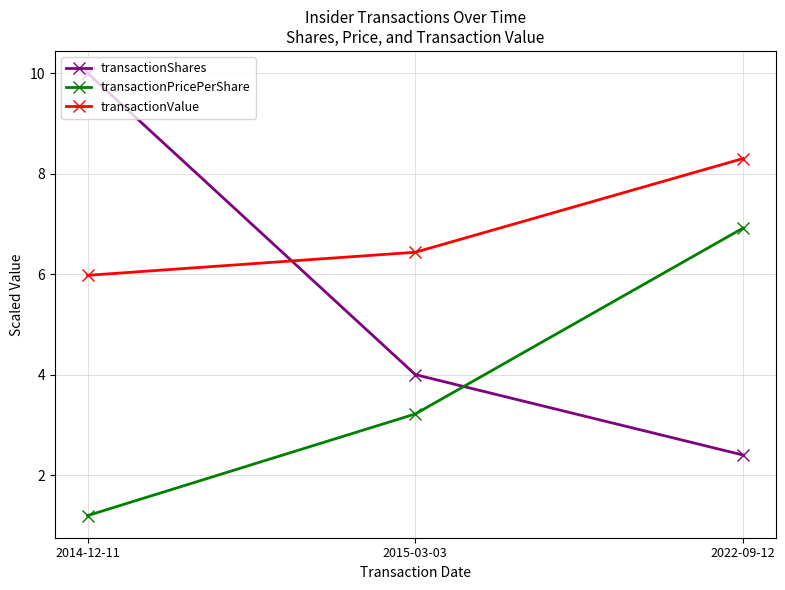

Is the value of transactionValue at 2014-12-11 greater than the value of transactionPricePerShare at 2015-03-03?

Yes